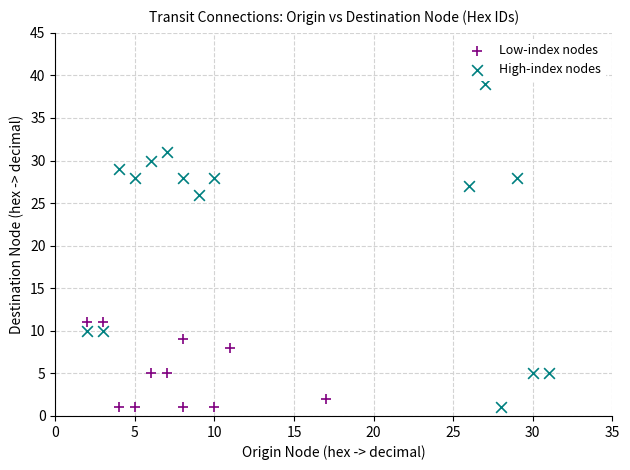

What are all the series names shown in the legend?

Low-index nodes, High-index nodes